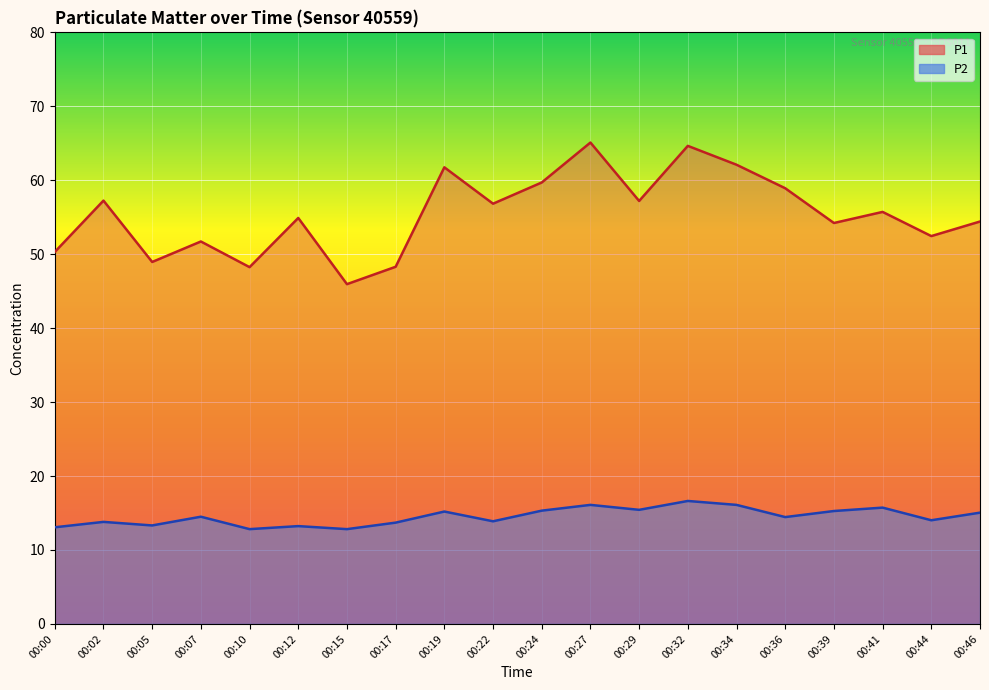

Which series changed the most between 00:10 and 00:41?

P1